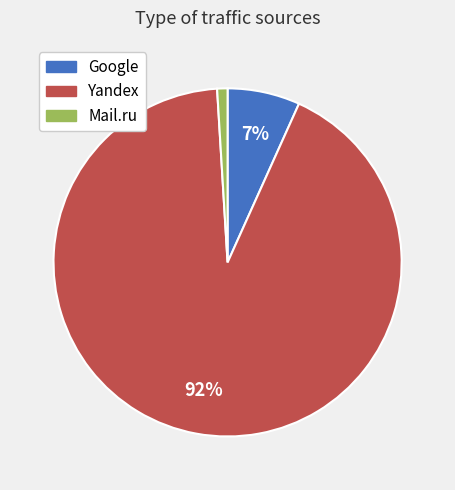

To the nearest percent, what is the difference between the largest and smallest slice percentages?

91%